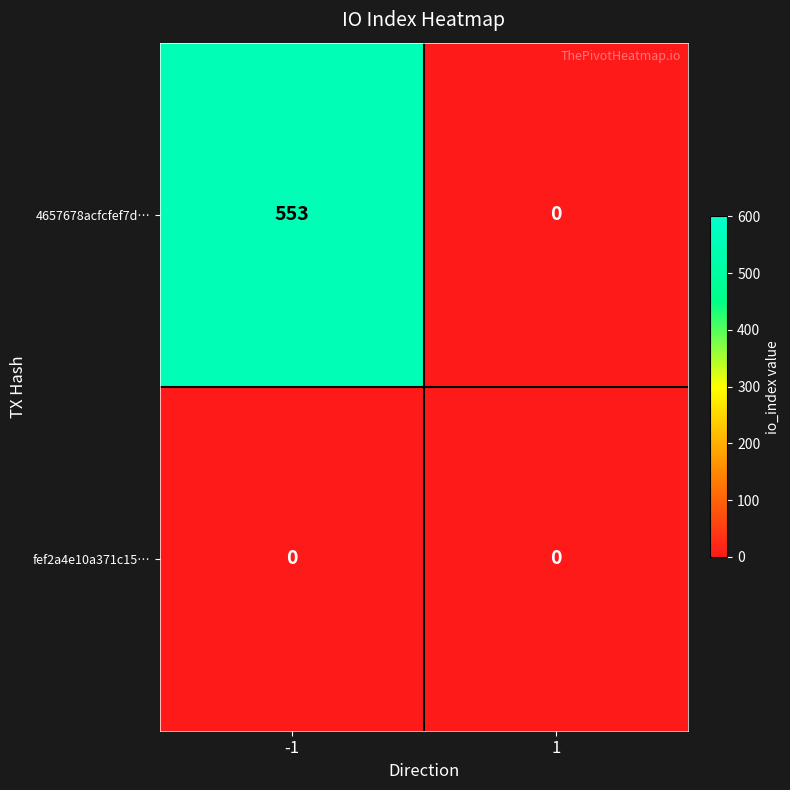

Rank the series by their average value, from lowest to highest.

fef2a4e10a371c15…, 4657678acfcfef7d…